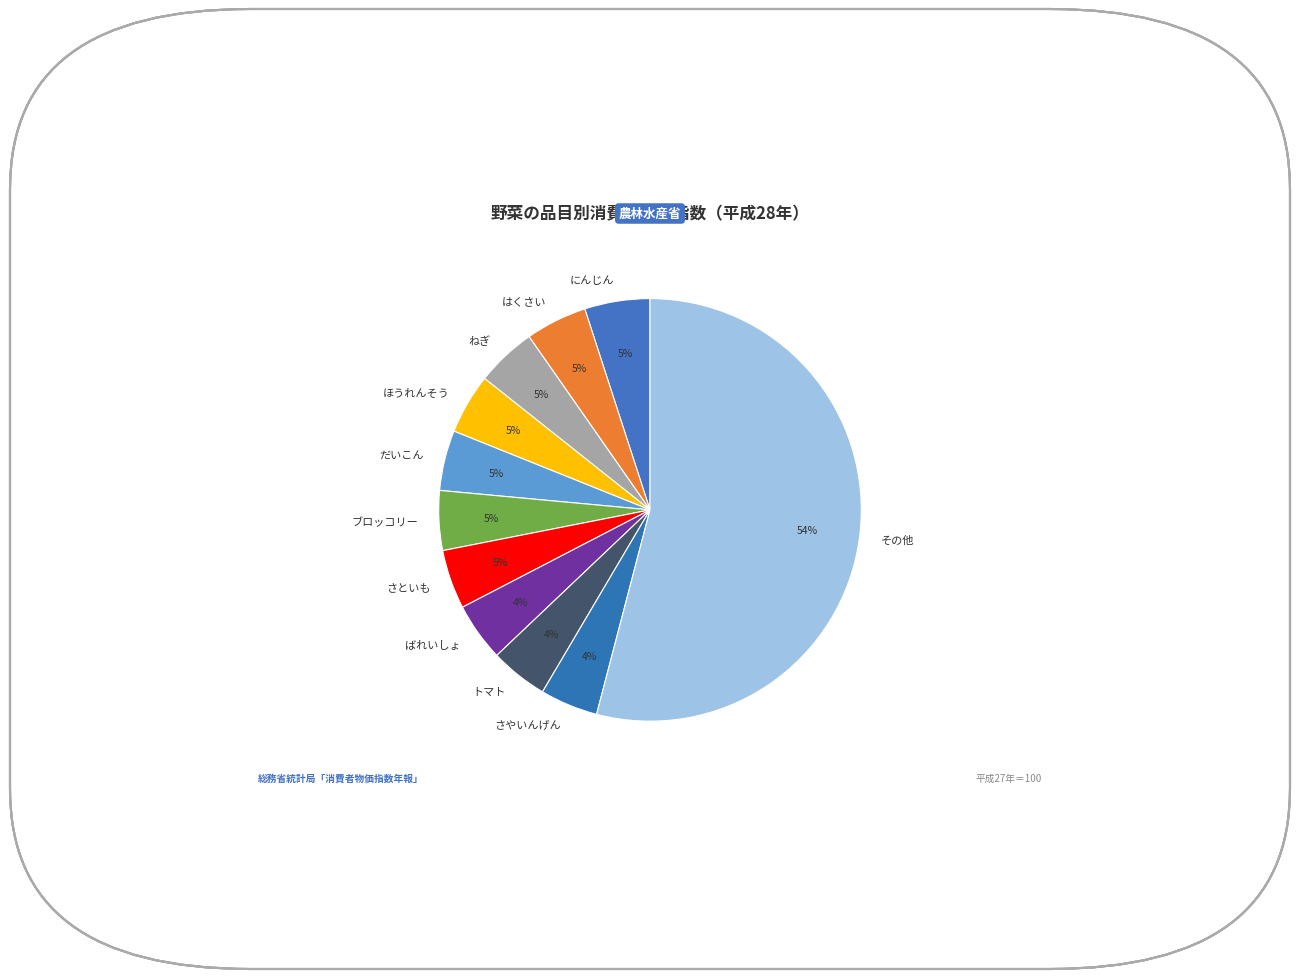

The にんじん slice represents 5% of the pie. True or false?

True